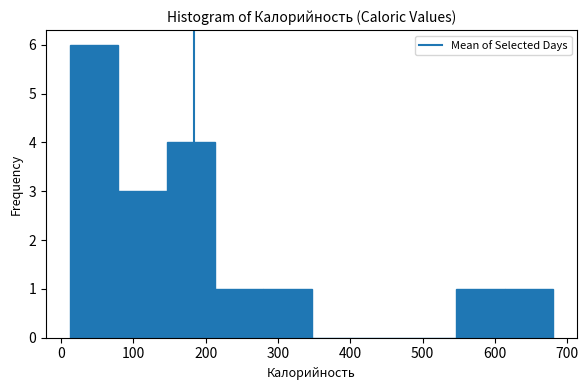

What is the height of the bar covering 80 to 150 on the x-axis? Neither the bar edges nor the heights are printed on the chart, so give them approximately, as read against the axes.

3